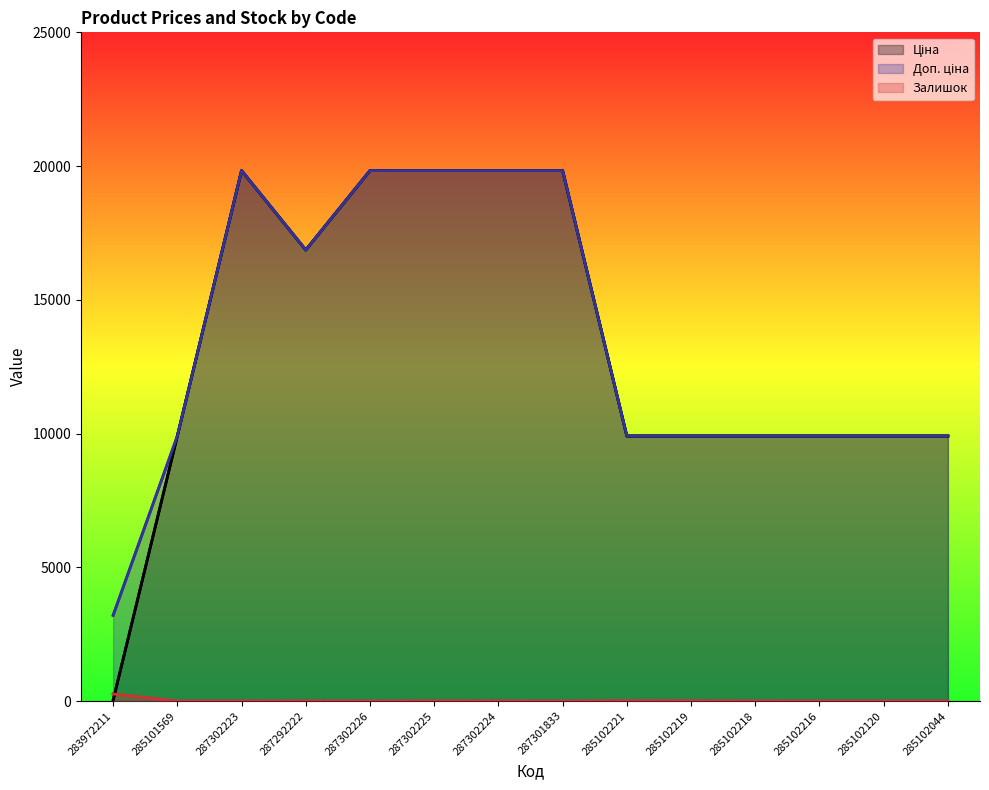

The value of Ціна at 287302225 is 11256.9. True or false?

False